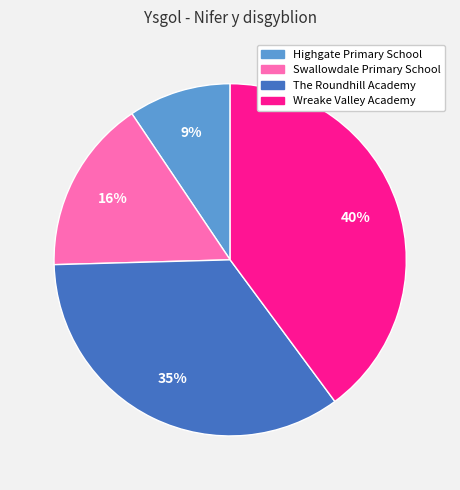

Do The Roundhill Academy and Wreake Valley Academy together represent more than half of the pie?

Yes